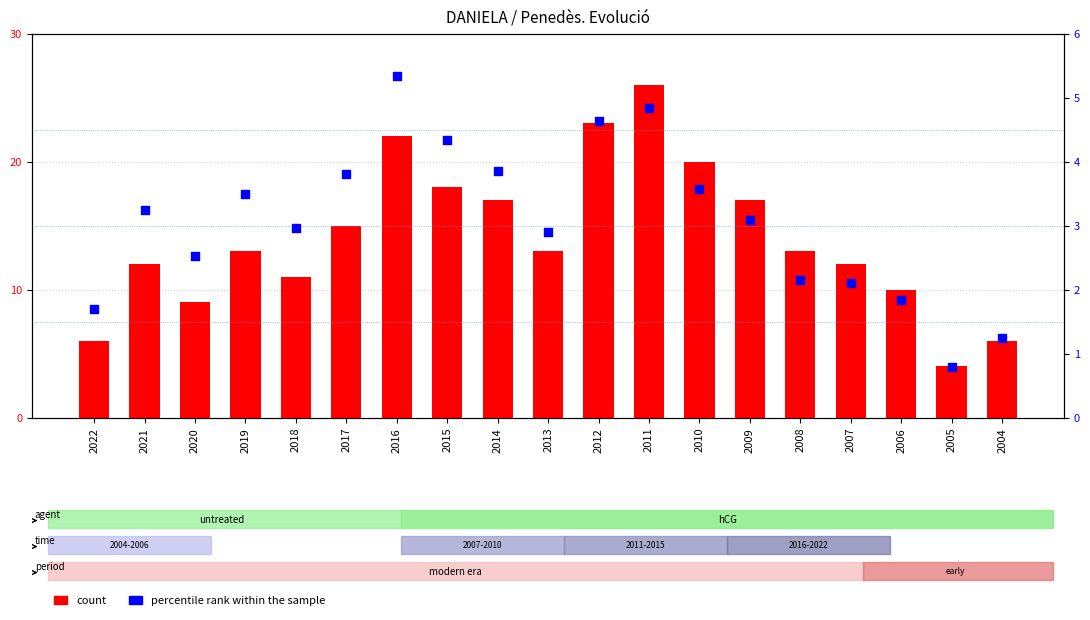

What are all the series names shown in the legend?

count, percentile rank within the sample